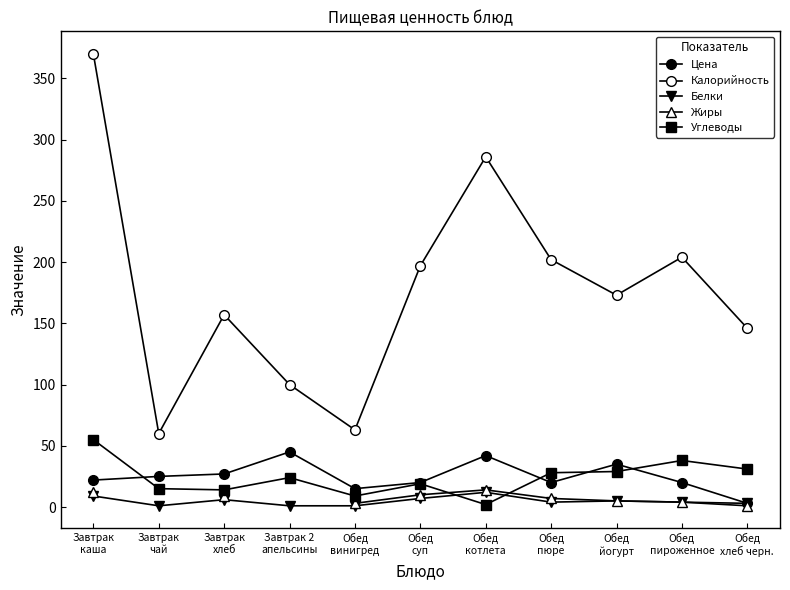

Where do Жиры and Углеводы first cross each other?

Обед
суп and Обед
котлета